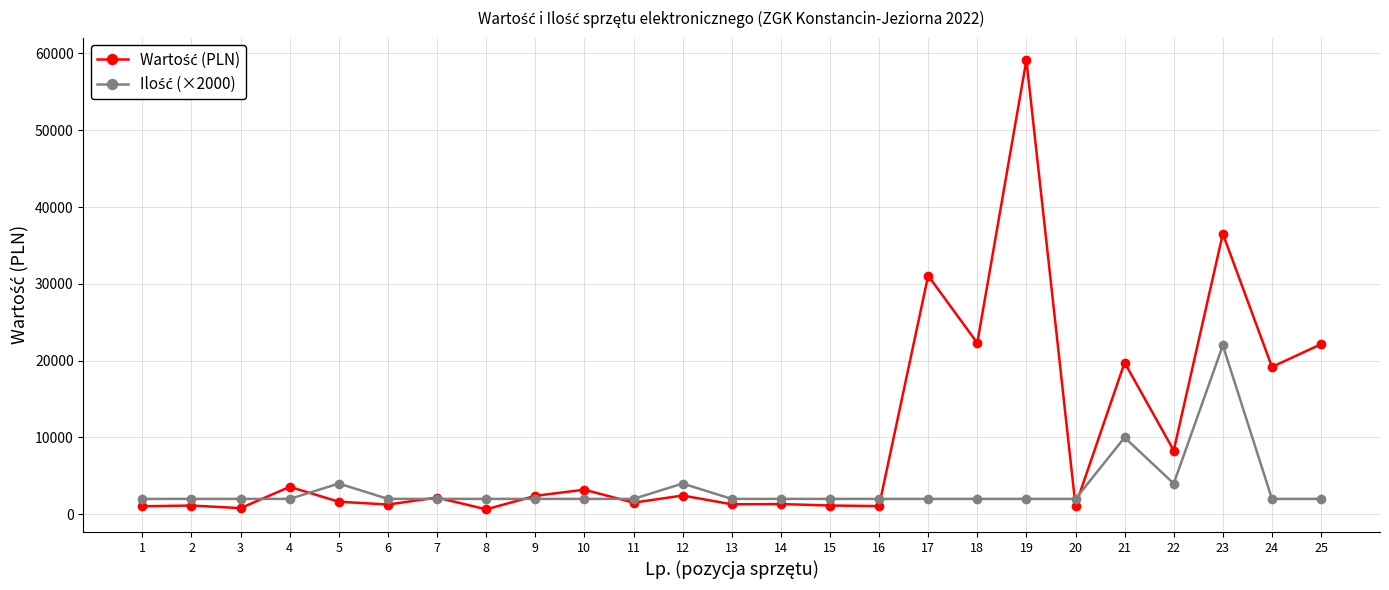

What is the total value across all series at 13?

3300.0